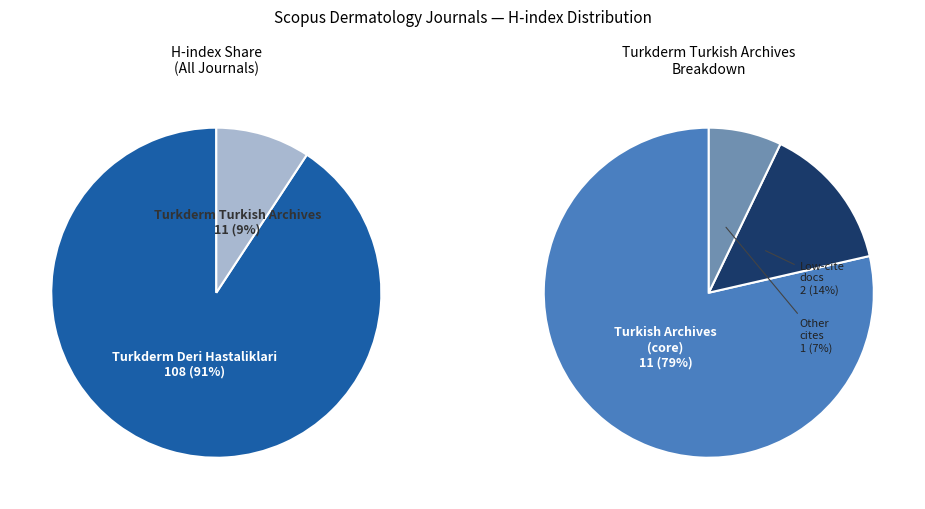

Does Turkderm Turkish Archives represent more than half of the total?

No